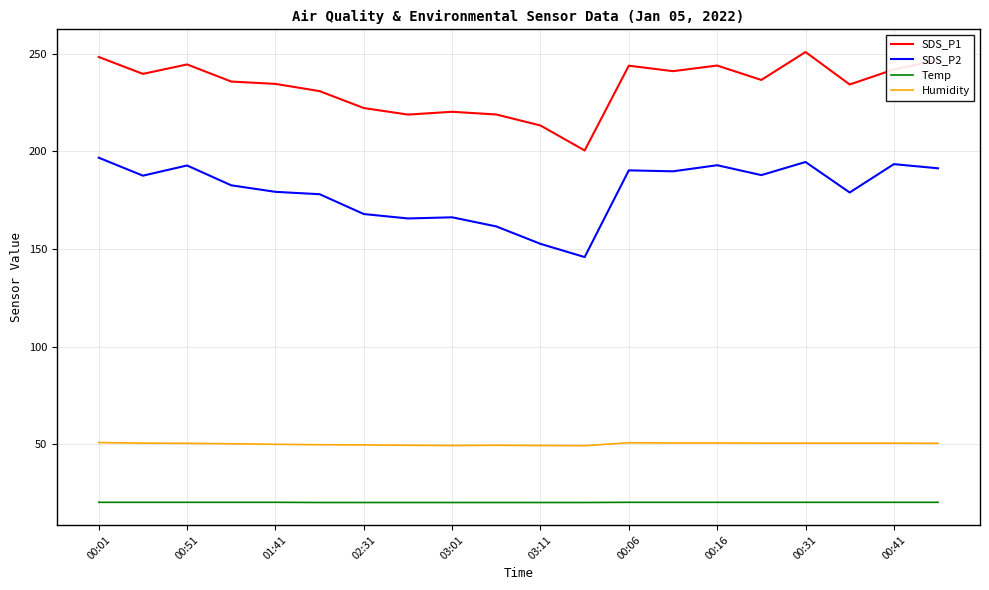

True or false: SDS_P2 and Temp intersect in this chart.

False